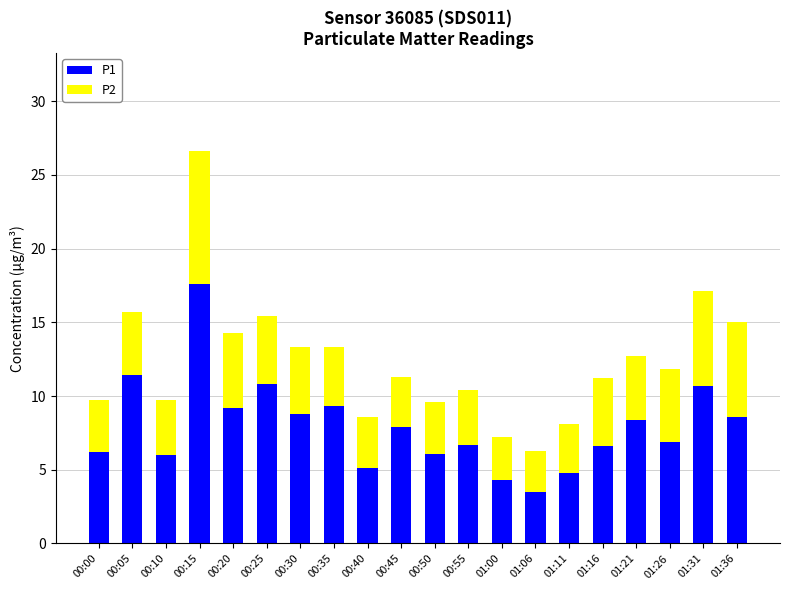

What is the sum of the P1 values at 00:50 and 01:00?

10.4